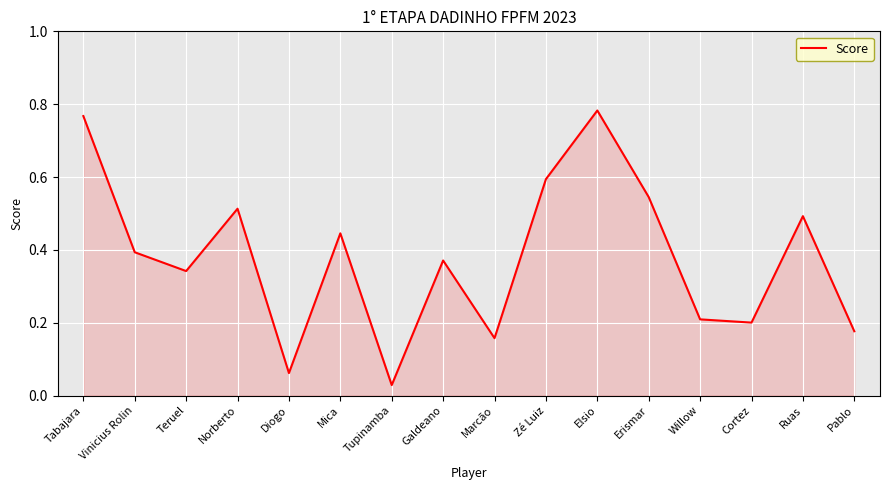

What position from the right is Vinicius Rolin?

15